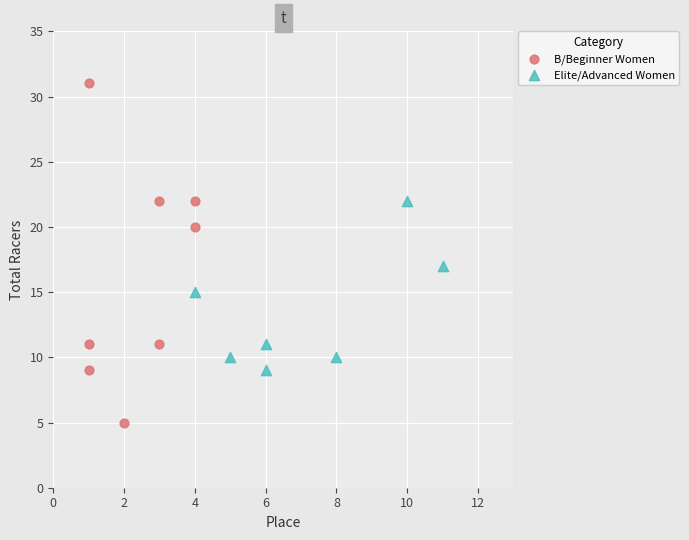

Which series contains the lowest Y value?

B/Beginner Women